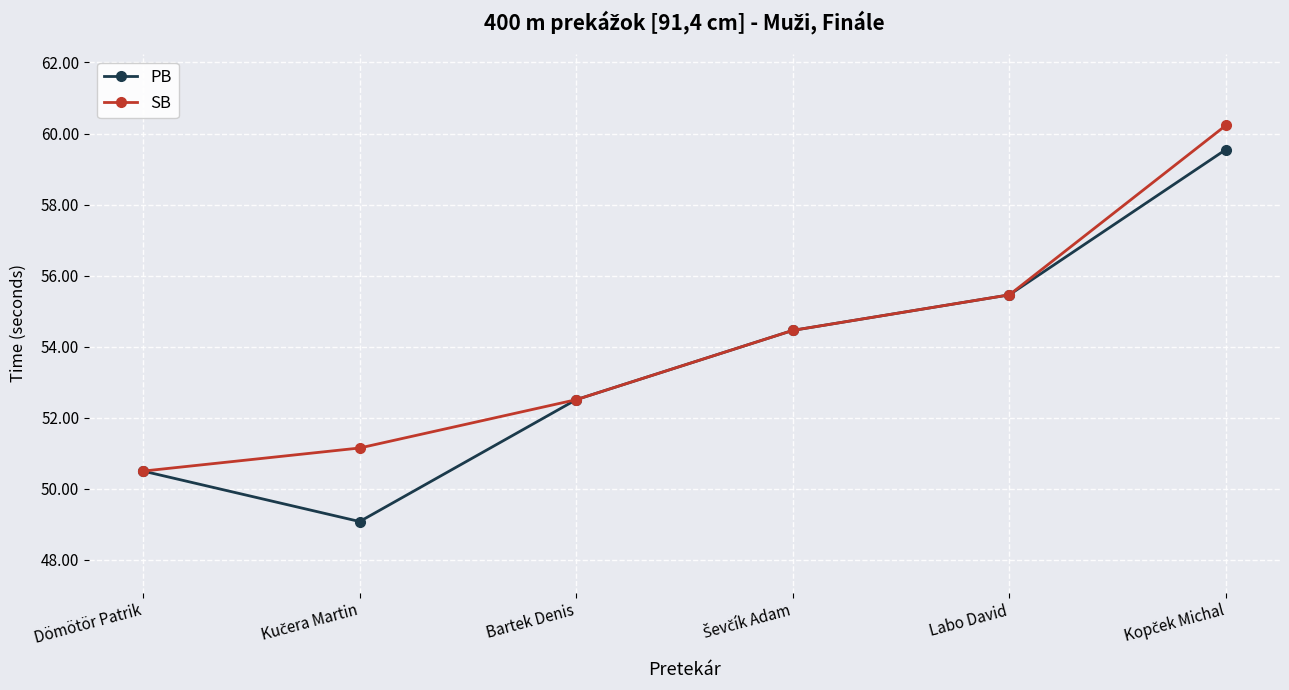

True or false: PB has a value of 82.9 at Bartek Denis.

False